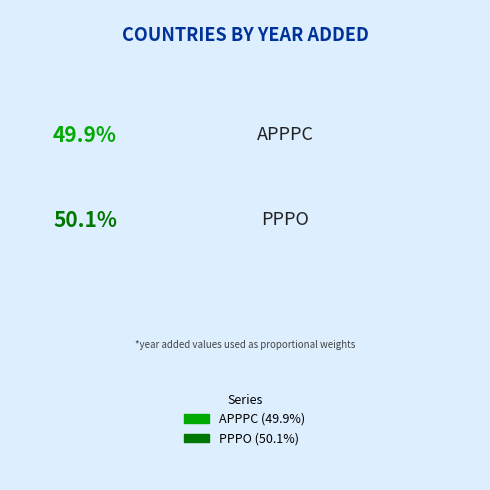

Is it true that PPPO is 50% of the pie?

True